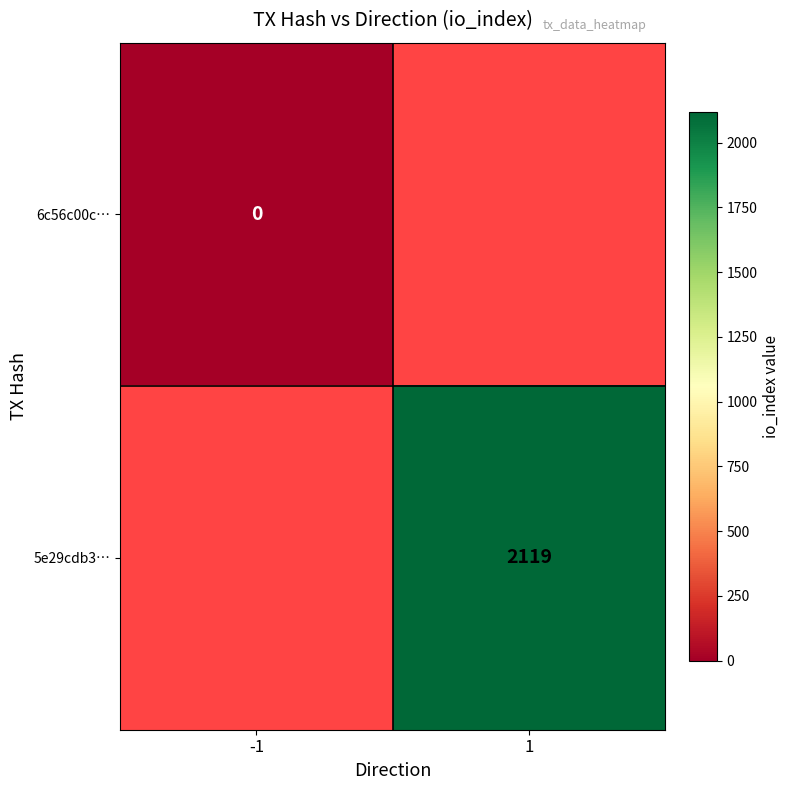

The value of 5e29cdb3… at 1 is 3475. True or false?

False